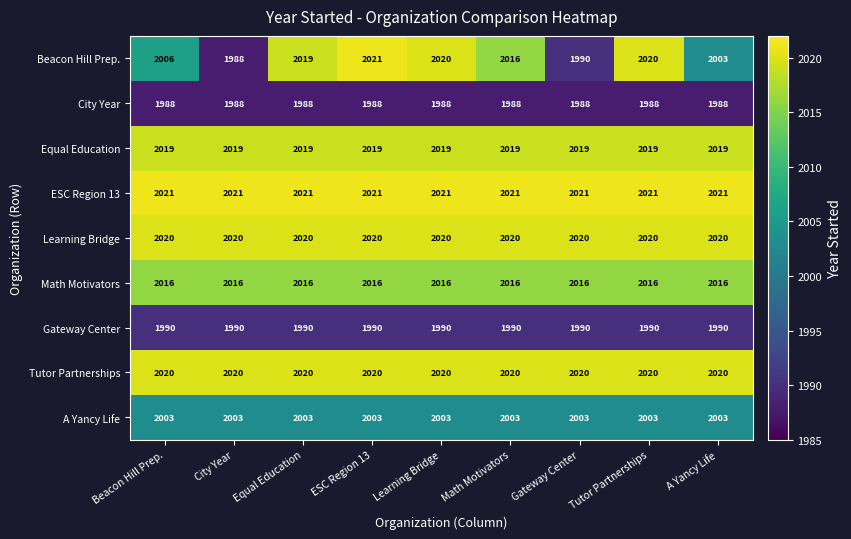

At how many categories does at least one series exceed 2006?

9